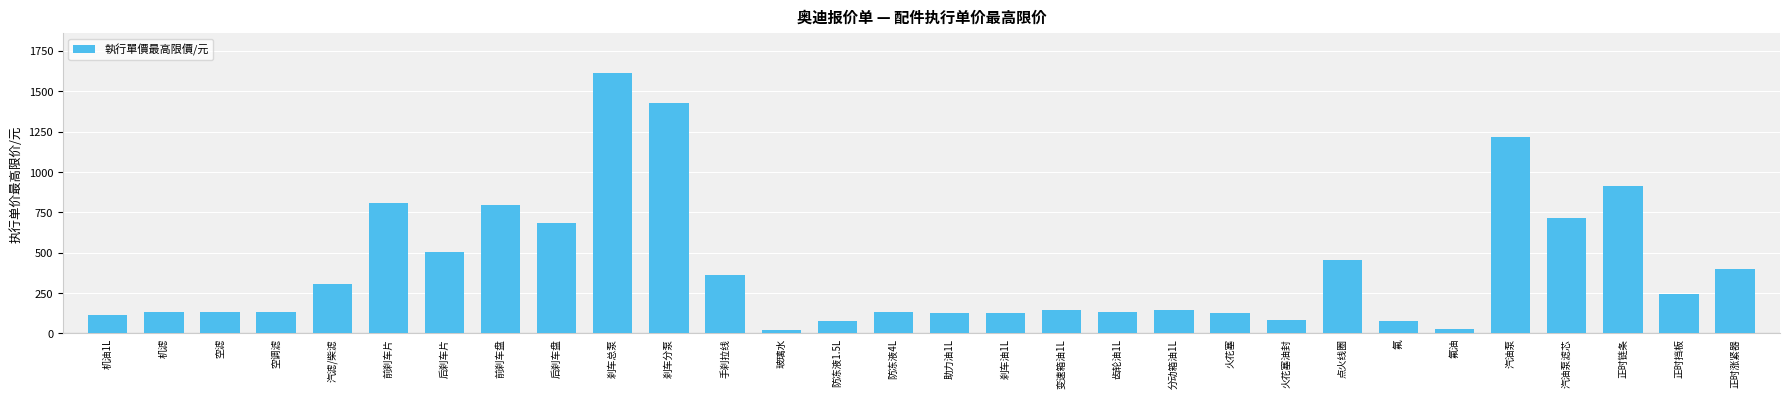

Approximately how many times larger is the value at 汽油泵 compared to 分动箱油1L?

8.5